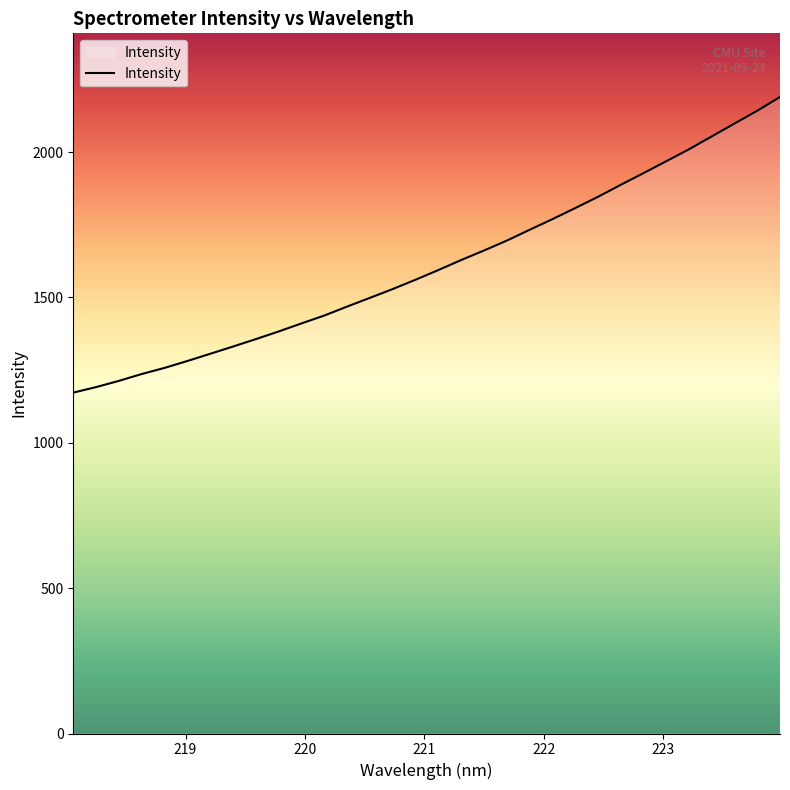

What is the average value?

1613.8